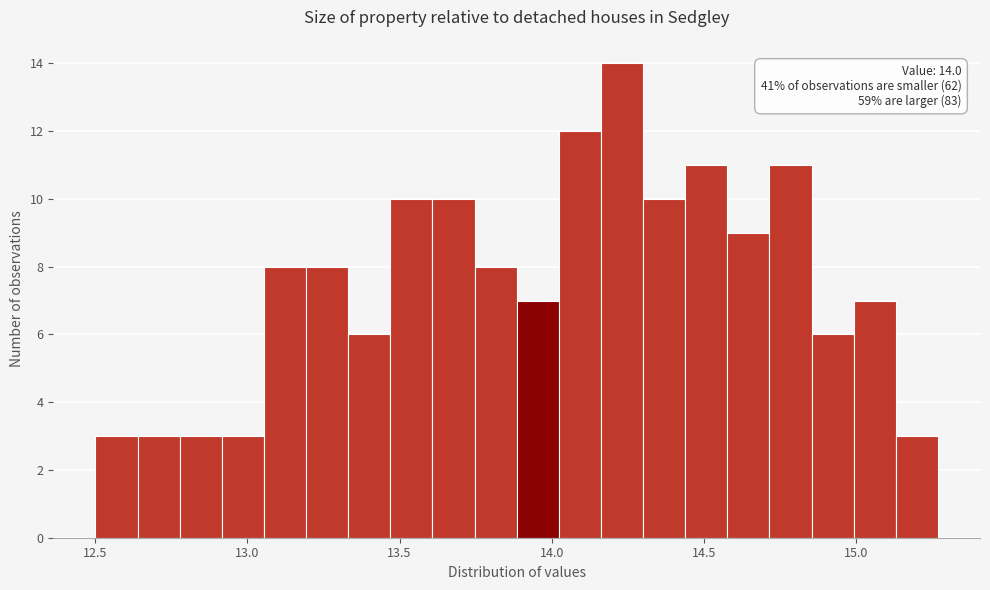

Read against the x-axis, roughly where is the centre of the tallest bar?

14.25